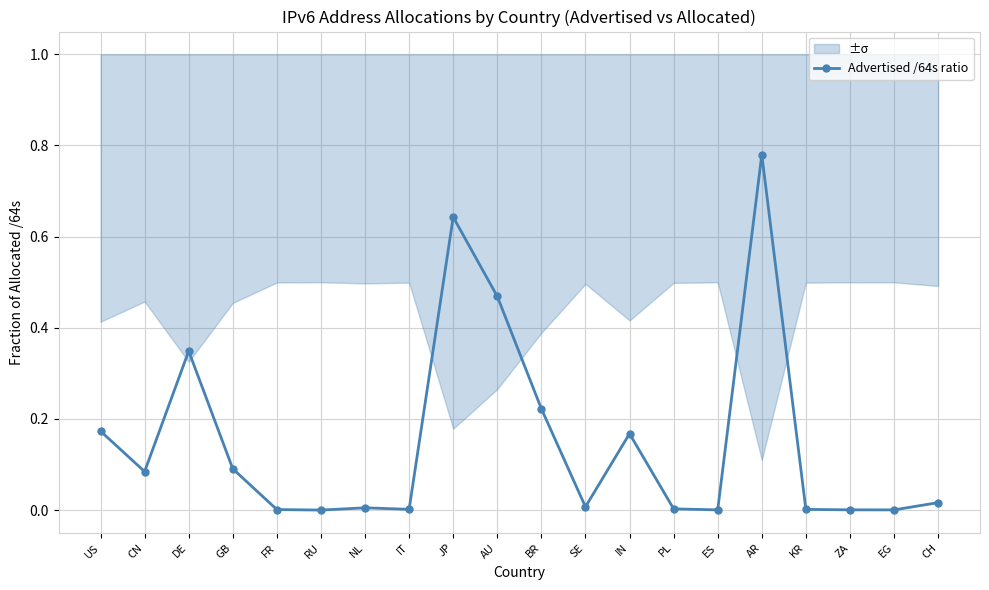

Reading left to right, transcribe all the data shown in this chart.

0.2	0.1	0.3	0.1	0.0	0.0	0.0	0.0	0.6	0.5	0.2	0.0	0.2	0.0	0.0	0.8	0.0	0.0	0.0	0.0